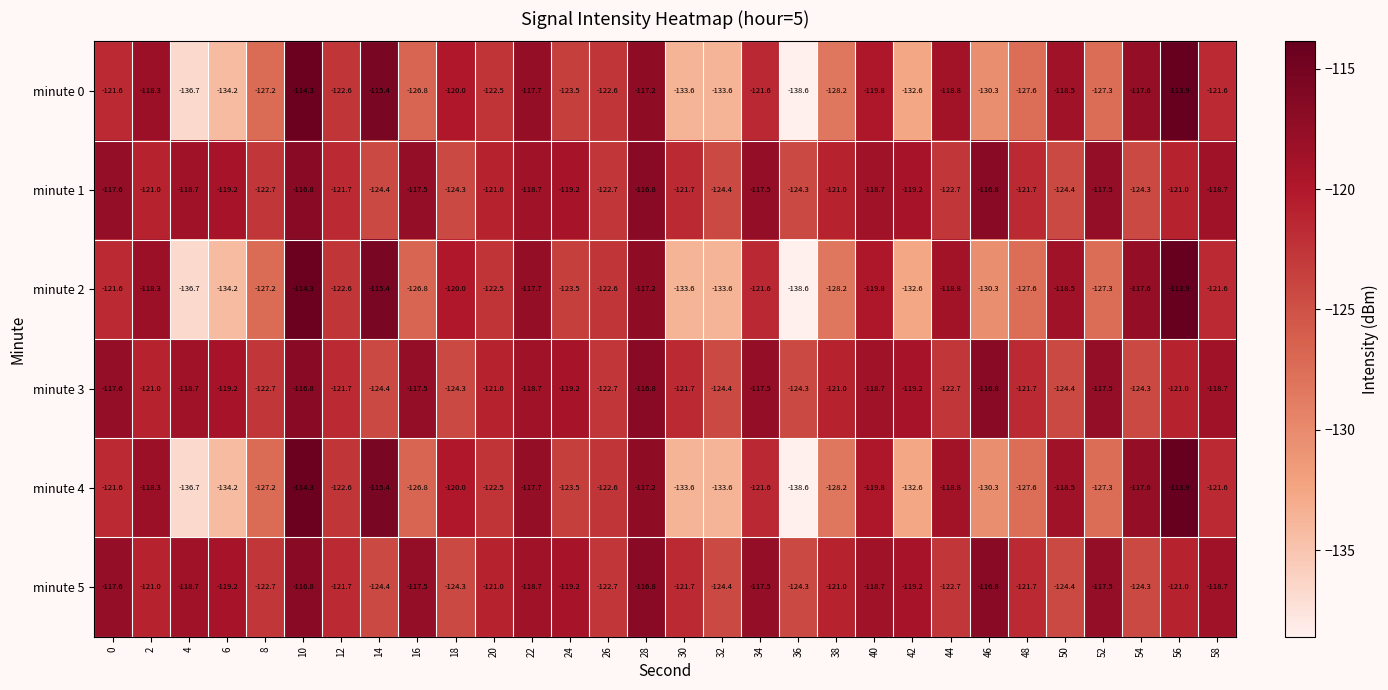

How many values in the minute 4 series are below -122?

16